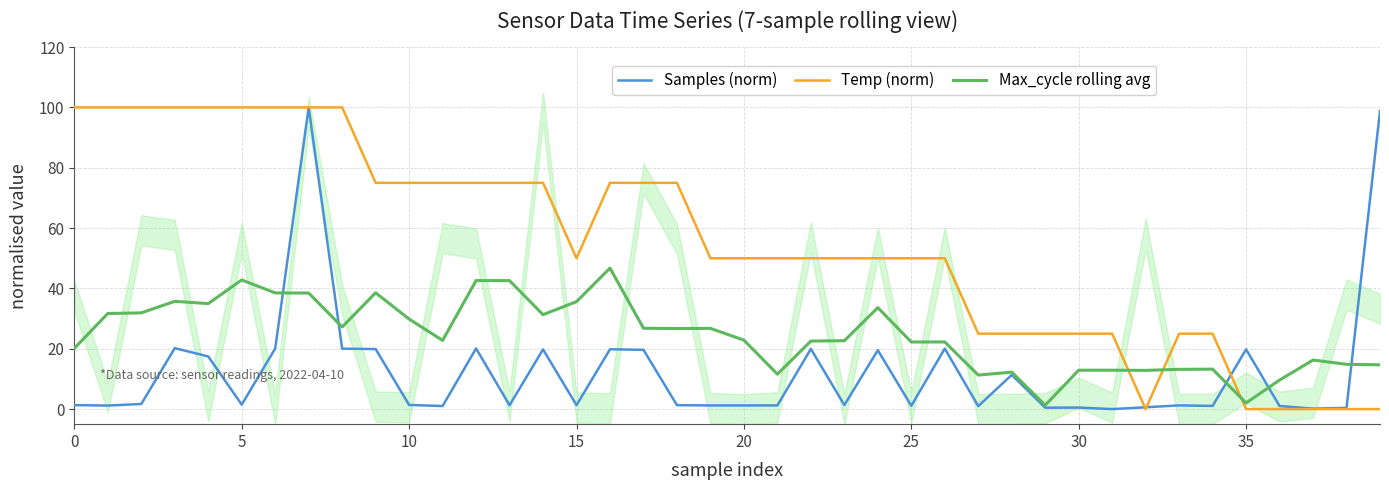

True or false: Temp (norm) and Max_cycle rolling avg cross at least once.

True